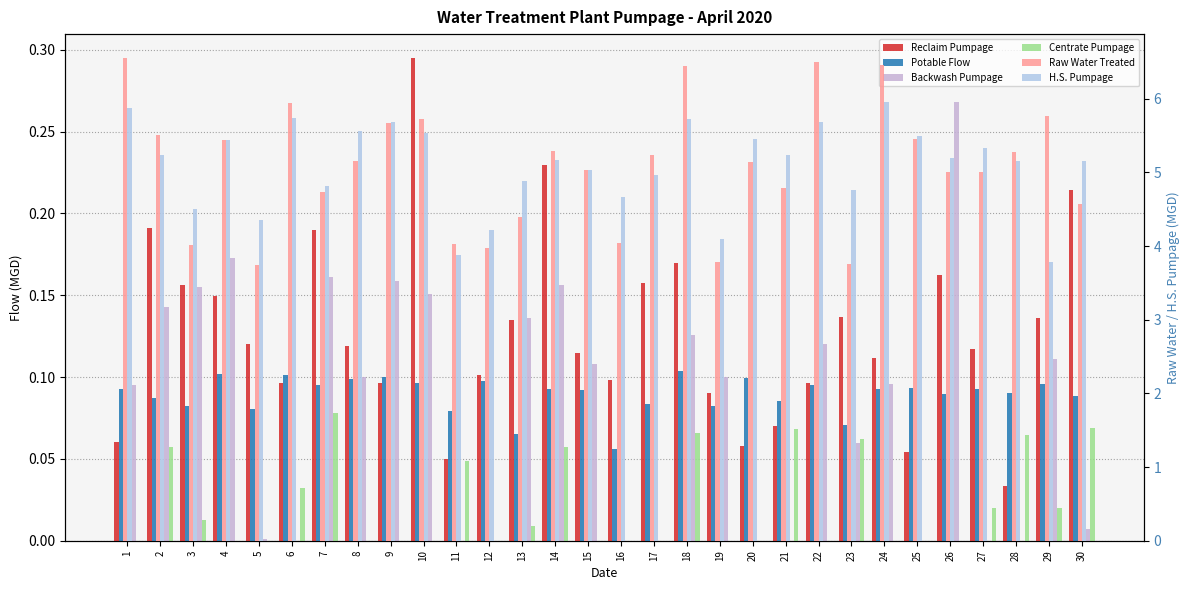

Reading left to right, transcribe all the data shown in this chart.

Reclaim Pumpage: 1=0.1	2=0.2	3=0.2	4=0.1	5=0.1	6=0.1	7=0.2	8=0.1	9=0.1	10=0.3	11=0.0	12=0.1	13=0.1	14=0.2	15=0.1	16=0.1	17=0.2	18=0.2	19=0.1	20=0.1	21=0.1	22=0.1	23=0.1	24=0.1	25=0.1	26=0.2	27=0.1	28=0.0	29=0.1	30=0.2
Potable Flow: 1=0.1	2=0.1	3=0.1	4=0.1	5=0.1	6=0.1	7=0.1	8=0.1	9=0.1	10=0.1	11=0.1	12=0.1	13=0.1	14=0.1	15=0.1	16=0.1	17=0.1	18=0.1	19=0.1	20=0.1	21=0.1	22=0.1	23=0.1	24=0.1	25=0.1	26=0.1	27=0.1	28=0.1	29=0.1	30=0.1
Backwash Pumpage: 1=0.1	2=0.1	3=0.2	4=0.2	5=0.0	6=0.0	7=0.2	8=0.1	9=0.2	10=0.2	11=0.0	12=0.0	13=0.1	14=0.2	15=0.1	16=0.0	17=0.0	18=0.1	19=0.1	20=0.0	21=0.0	22=0.1	23=0.1	24=0.1	25=0.0	26=0.3	27=0.0	28=0.0	29=0.1	30=0.0
Centrate Pumpage: 1=0.0	2=0.1	3=0.0	4=0.0	5=0.0	6=0.0	7=0.1	8=0.0	9=0.0	10=0.0	11=0.0	12=0.0	13=0.0	14=0.1	15=0.0	16=0.0	17=0.0	18=0.1	19=0.0	20=0.0	21=0.1	22=0.0	23=0.1	24=0.0	25=0.0	26=0.0	27=0.0	28=0.1	29=0.0	30=0.1
Raw Water Treated: 1=6.5	2=5.5	3=4.0	4=5.4	5=3.7	6=5.9	7=4.7	8=5.2	9=5.7	10=5.7	11=4.0	12=4.0	13=4.4	14=5.3	15=5.0	16=4.0	17=5.2	18=6.4	19=3.8	20=5.1	21=4.8	22=6.5	23=3.8	24=6.5	25=5.5	26=5.0	27=5.0	28=5.3	29=5.8	30=4.6
H.S. Pumpage: 1=5.9	2=5.2	3=4.5	4=5.4	5=4.3	6=5.7	7=4.8	8=5.6	9=5.7	10=5.5	11=3.9	12=4.2	13=4.9	14=5.2	15=5.0	16=4.7	17=5.0	18=5.7	19=4.1	20=5.5	21=5.2	22=5.7	23=4.8	24=6.0	25=5.5	26=5.2	27=5.3	28=5.2	29=3.8	30=5.2